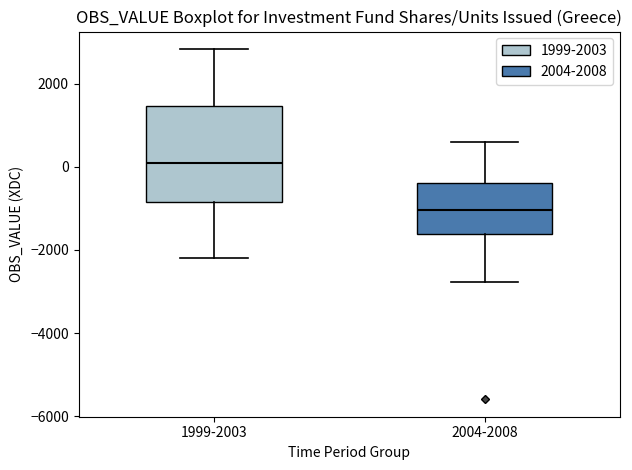

Which box is the tallest, from its lower edge to its upper edge?

1999-2003